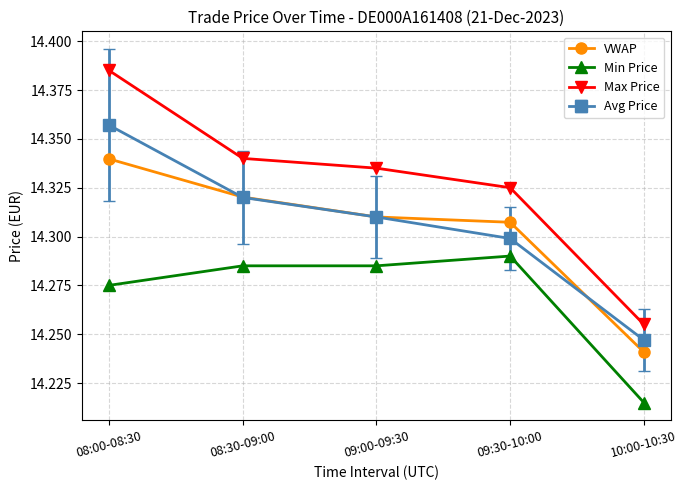

Where is Min Price nearest to the value 14?

10:00-10:30